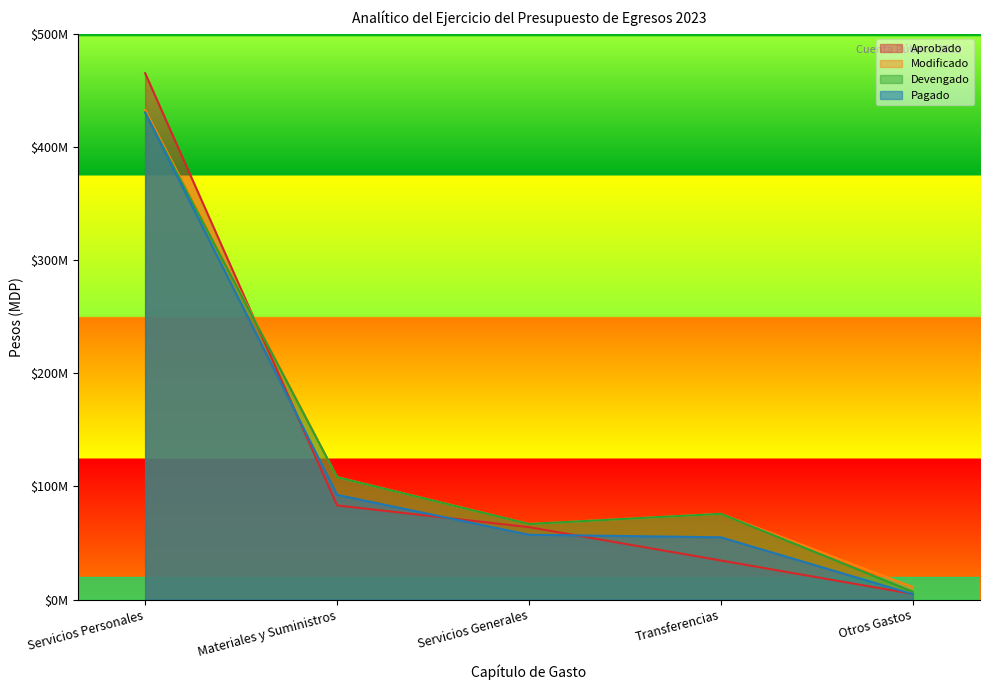

How many data points in Devengado are less than 75815863?

2